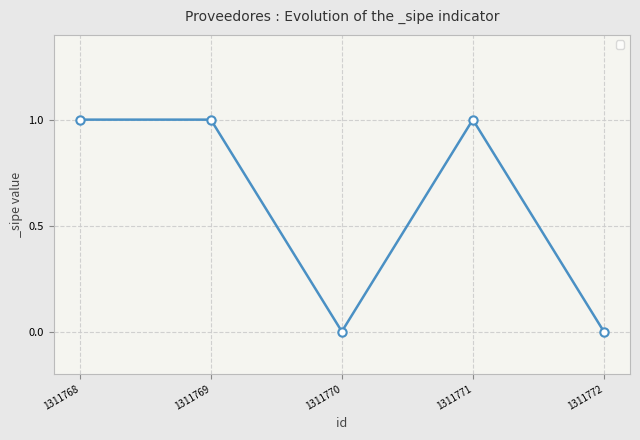

What is the difference between the maximum and second lowest values?

1